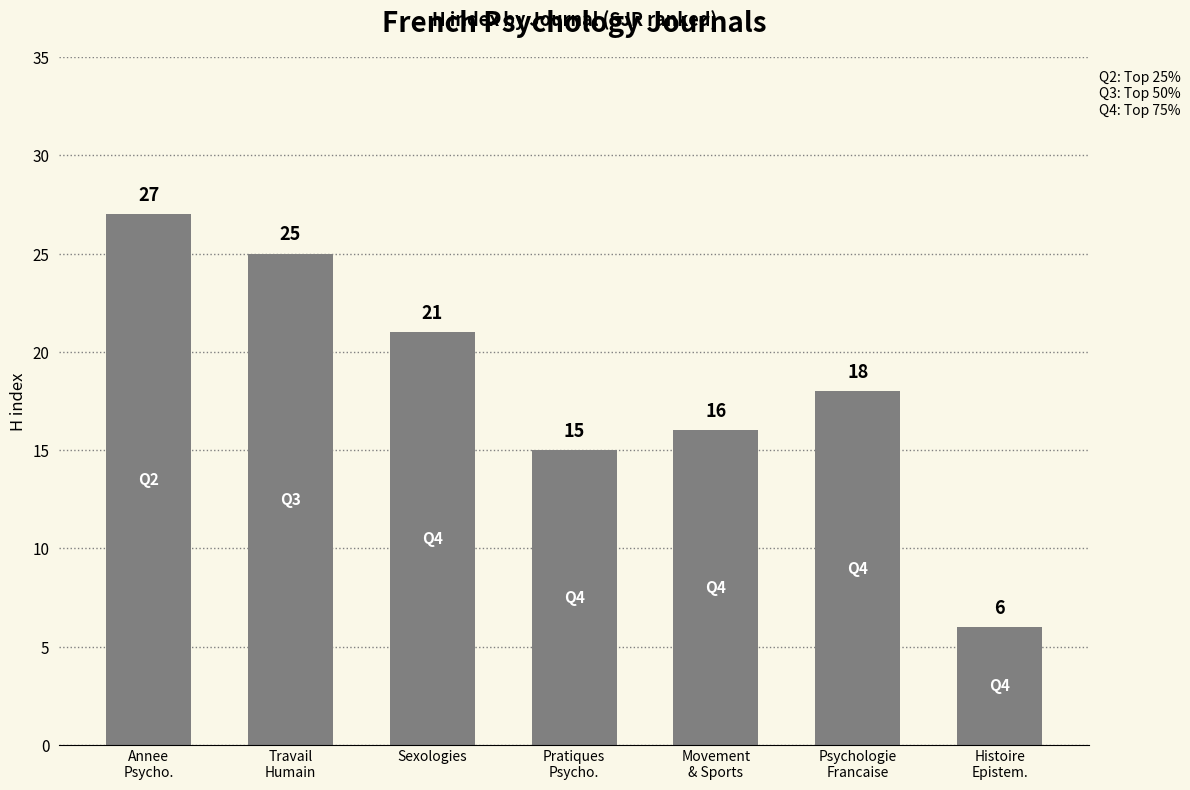

What is the sum of all values?

128